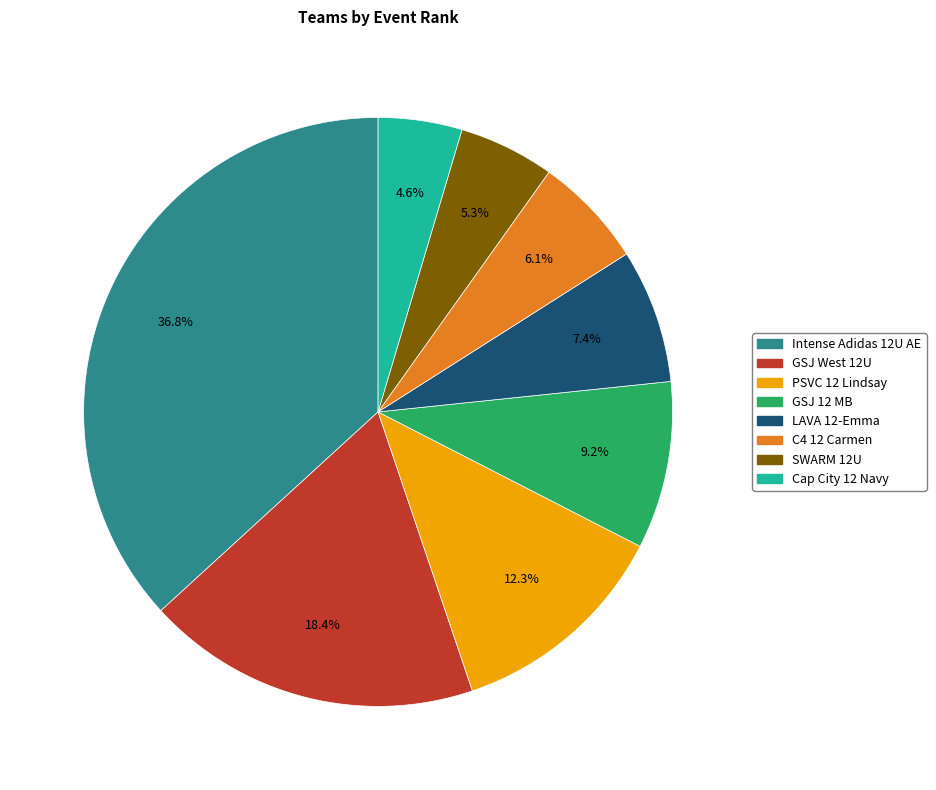

To the nearest percent, what percentage of the pie is Intense Adidas 12U AE?

37%